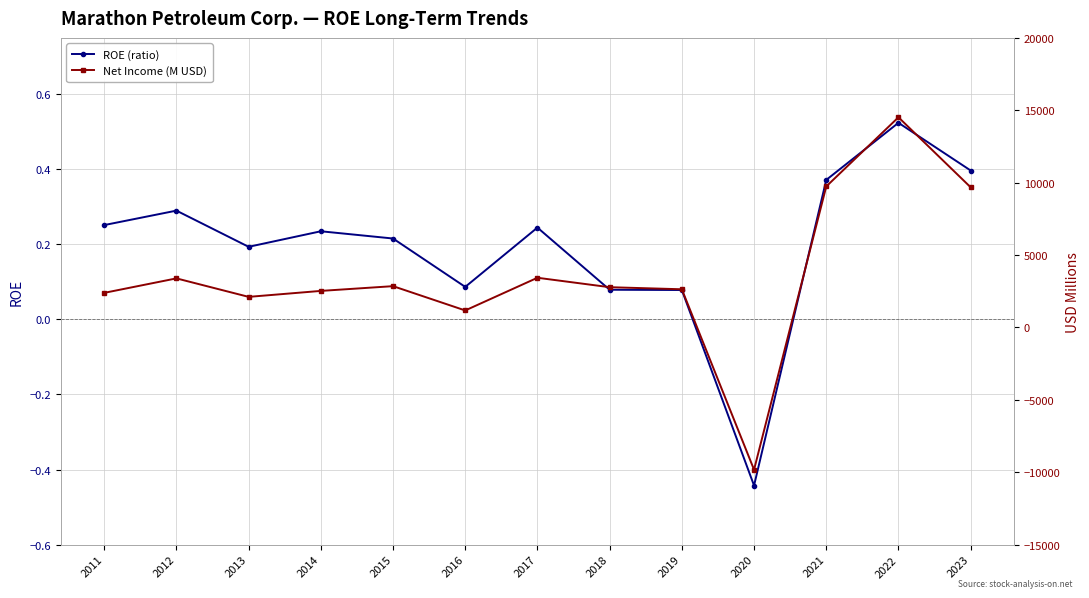

What is the difference between the highest and lowest values at 2012?

3388.7